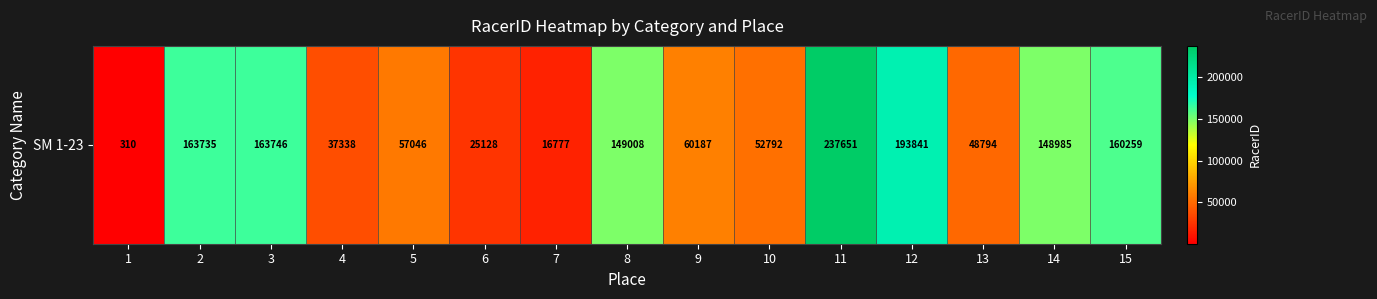

Rank the categories by value from highest to lowest.

11, 12, 3, 2, 15, 8, 14, 9, 5, 10, 13, 4, 6, 7, 1